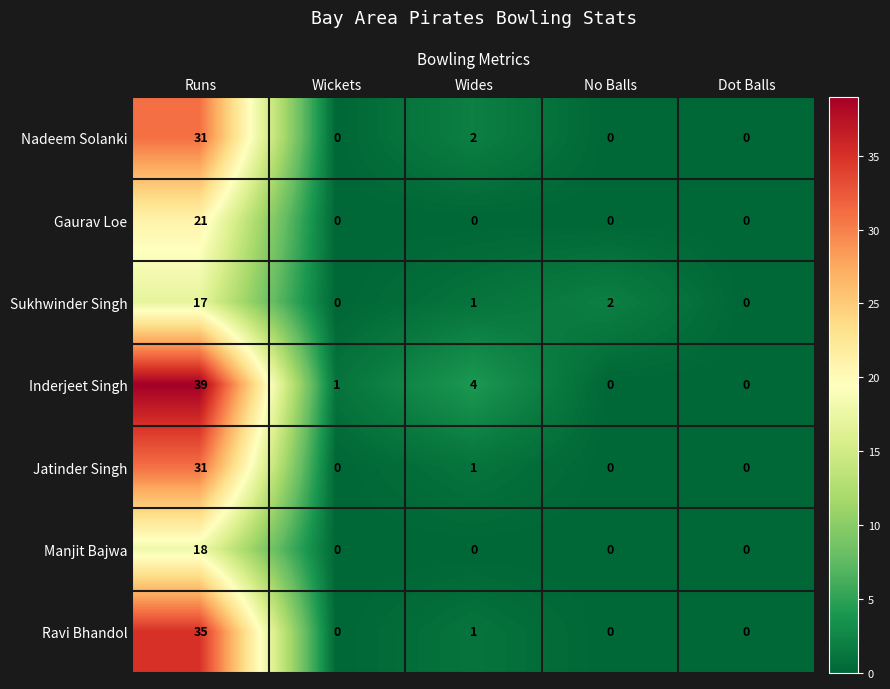

Which series changed the most between Runs and Wickets?

Inderjeet Singh